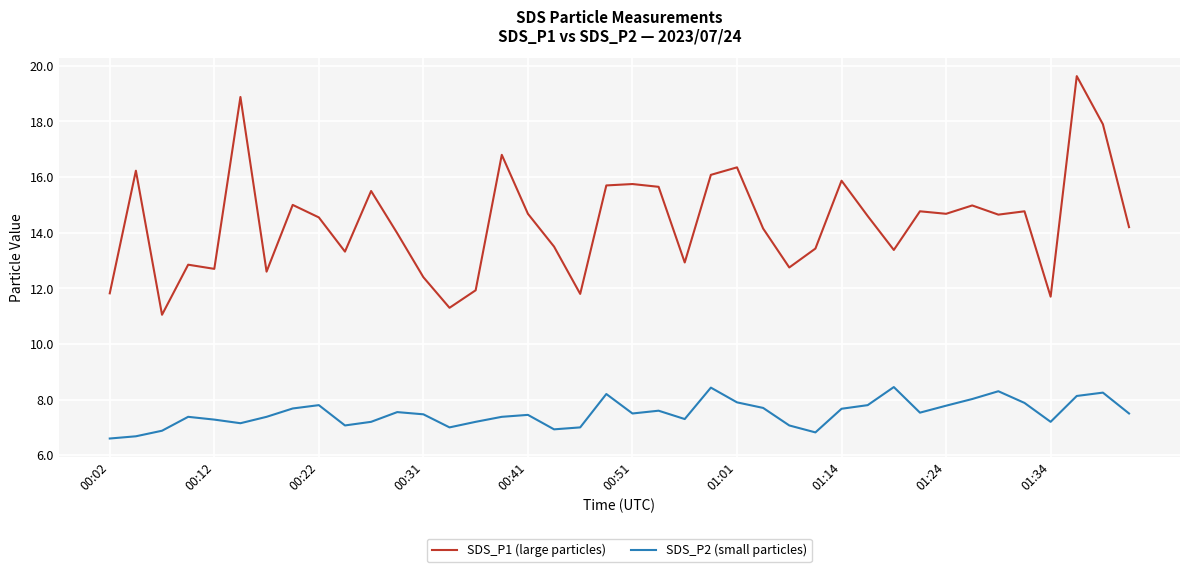

What is the minimum value shown in the chart?

6.6